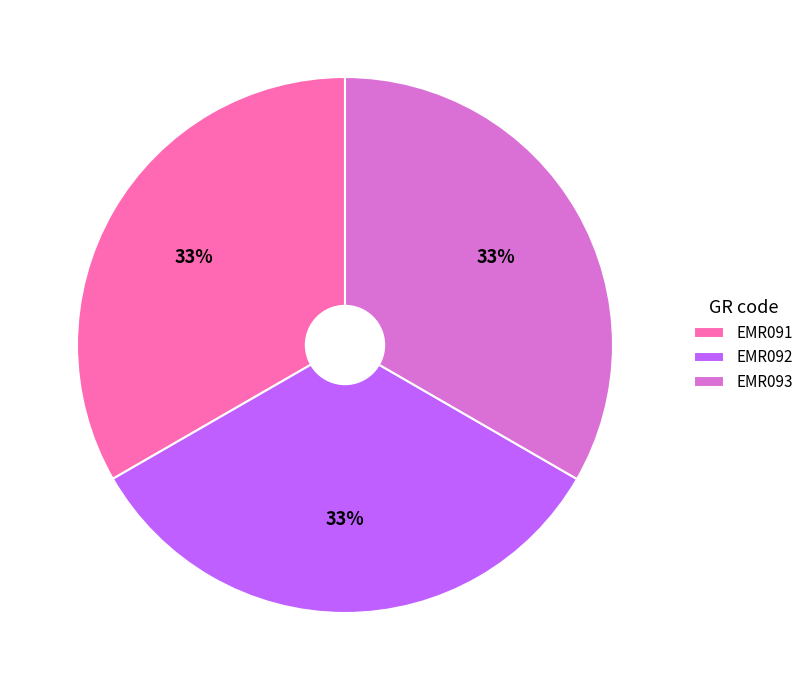

Approximately how many times larger is the value at EMR091 compared to EMR092?

1.0